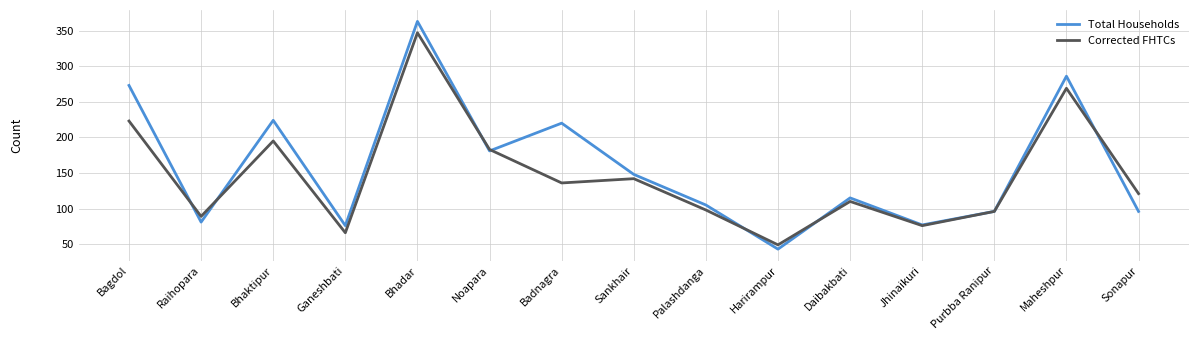

At which category is the sum across all series the highest?

Bhadar